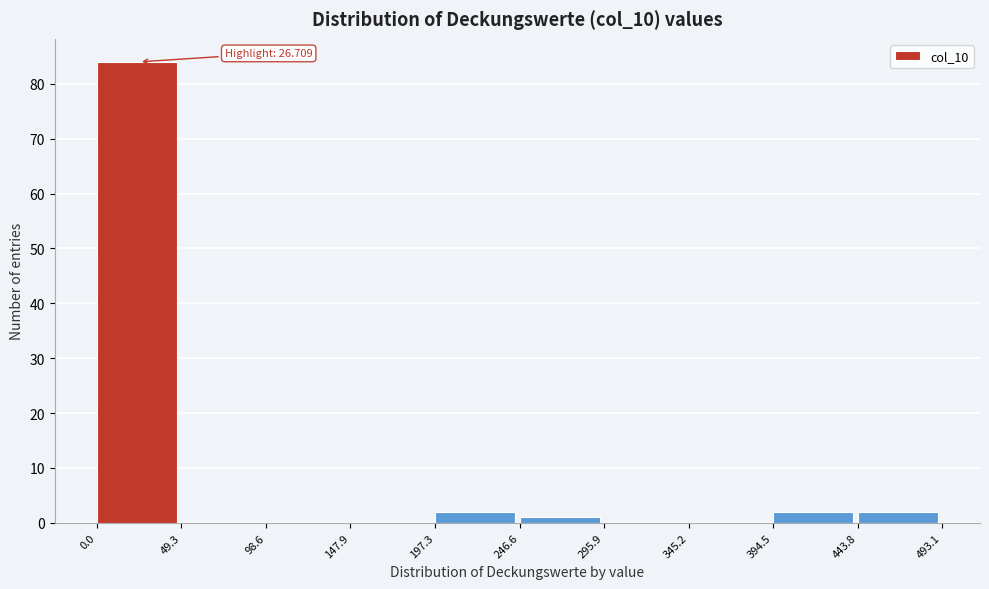

Which range on the x-axis has the tallest bar?

0.0 to 49.3